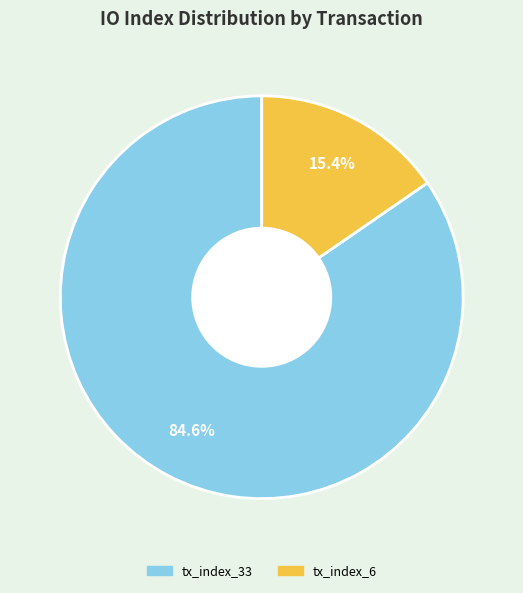

To the nearest percent, what portion does tx_index_33 represent?

85%